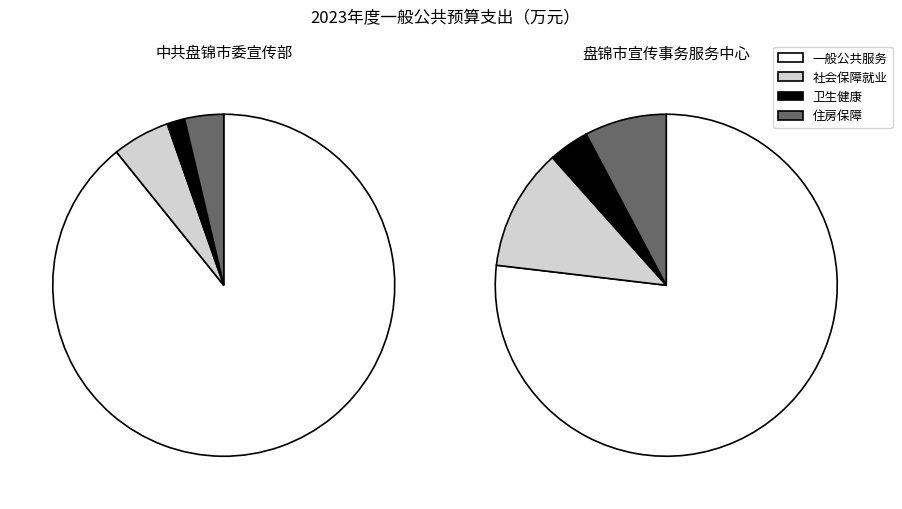

Which series changed the most between 0 and 1?

一般公共服务支出